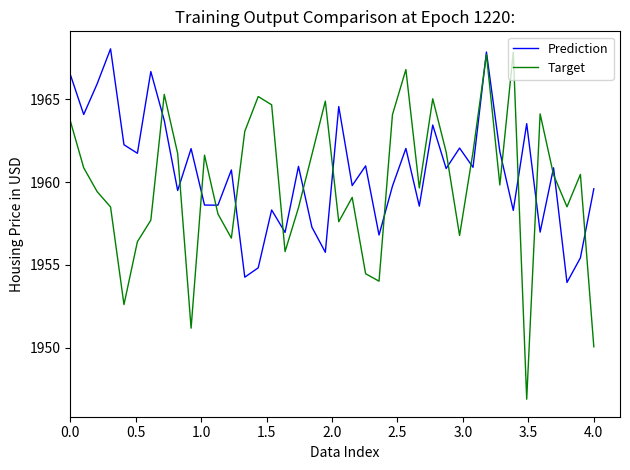

What is the lowest value of the Target series?

1946.9